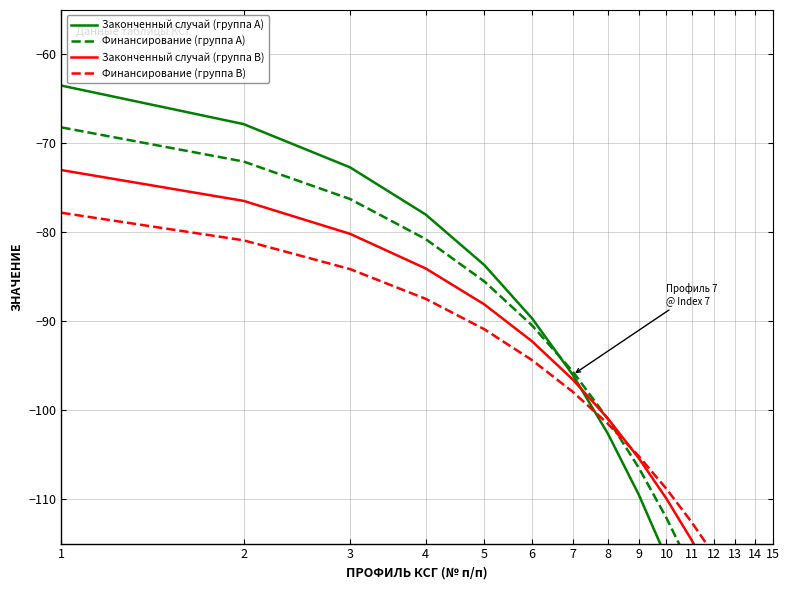

What is the value of the Законченный случай (группа B) point at the 11th from the left?

-114.6